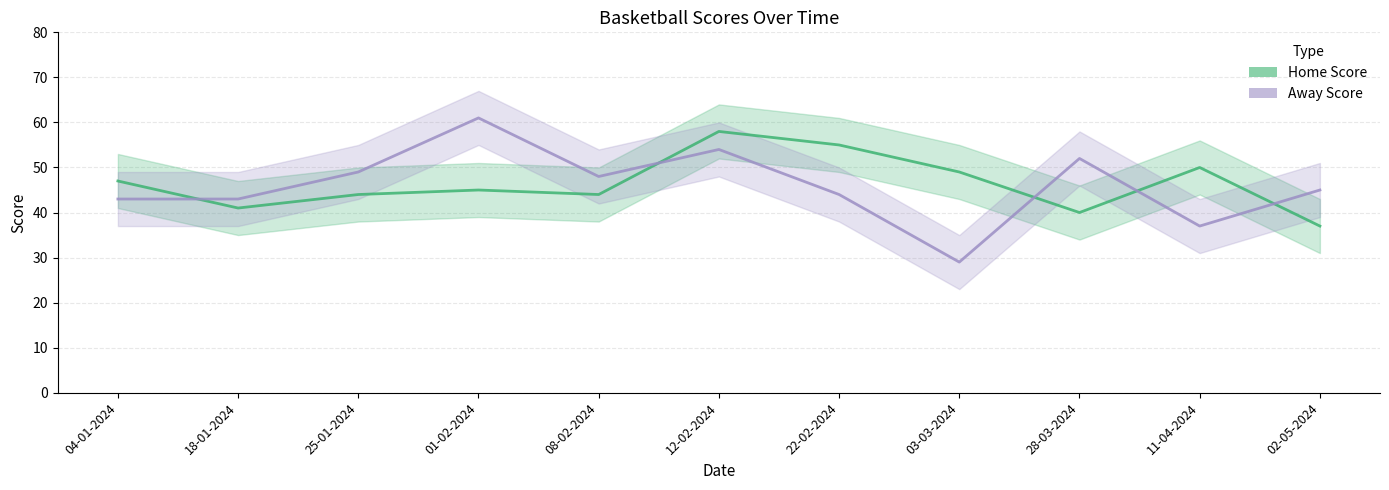

Which category has the lowest value in the Home Score series?

02-05-2024